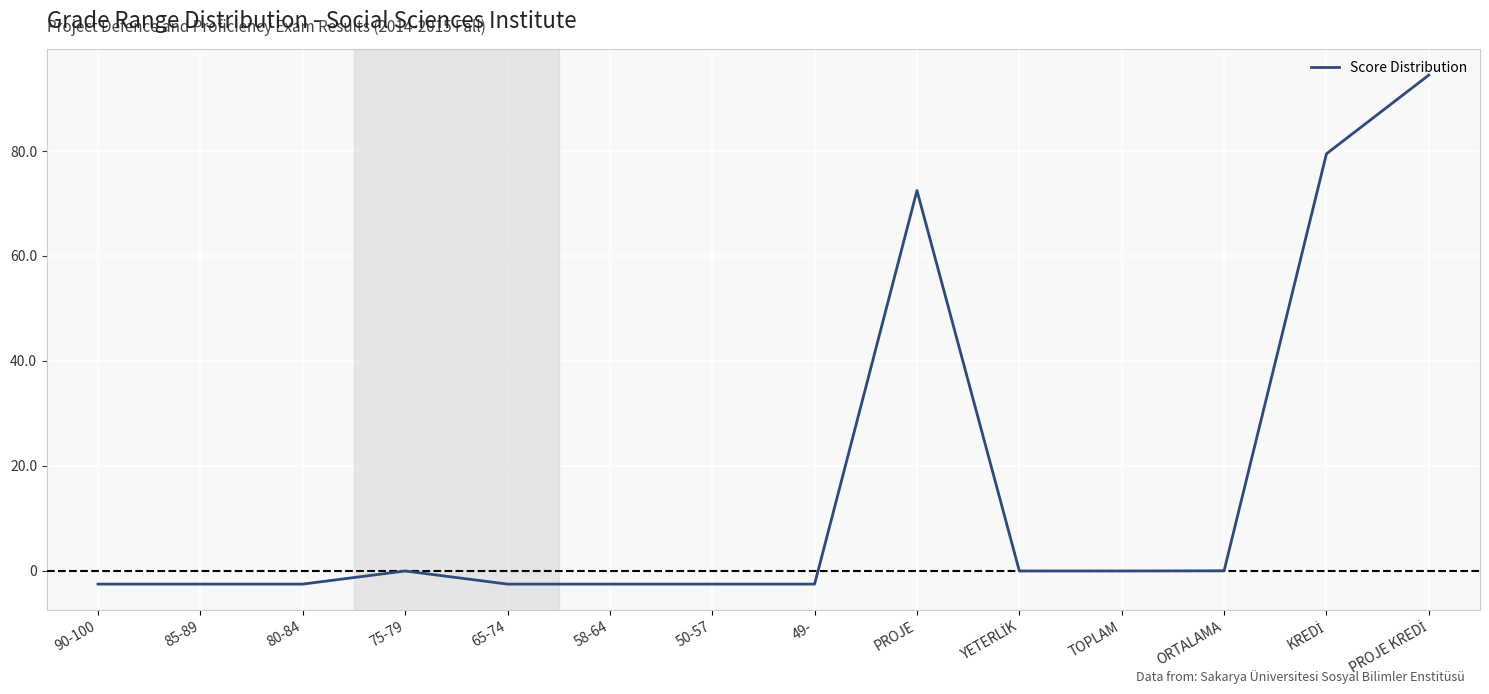

What is the smallest value displayed?

-2.5